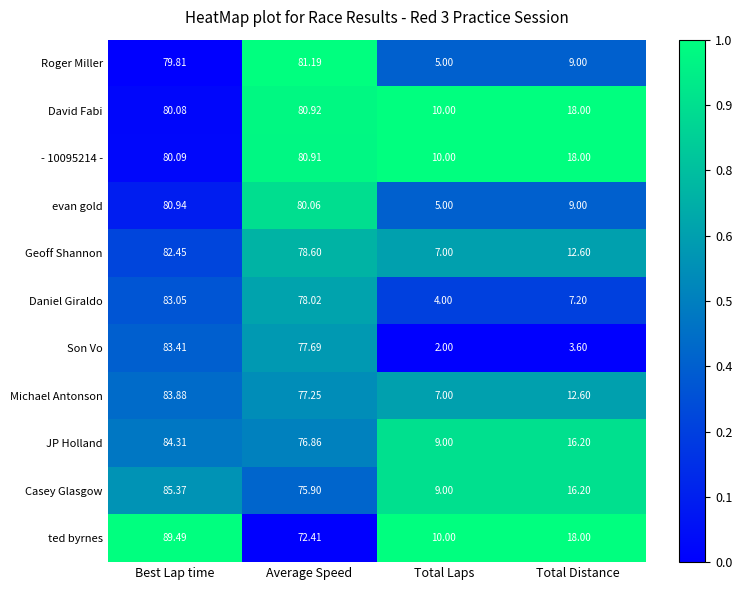

At which label does evan gold first exceed 80?

Best Lap time